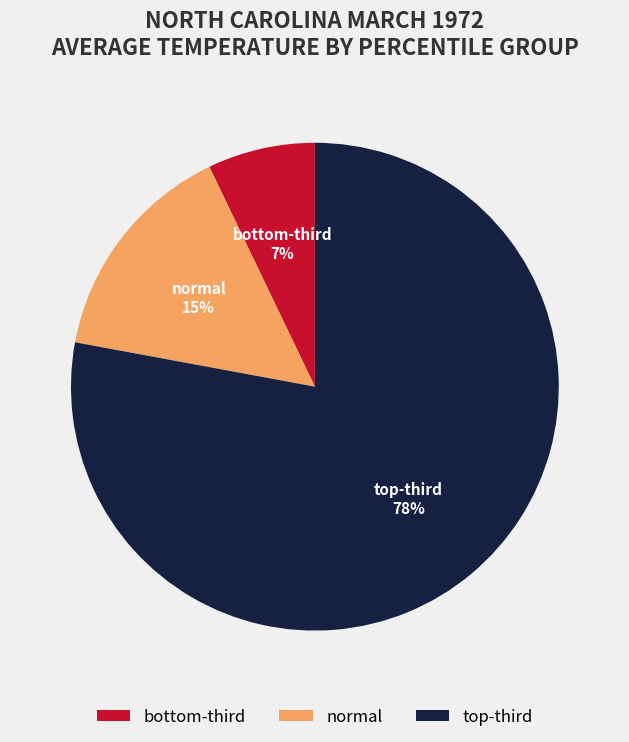

Which slice represents more than half of the pie?

top-third